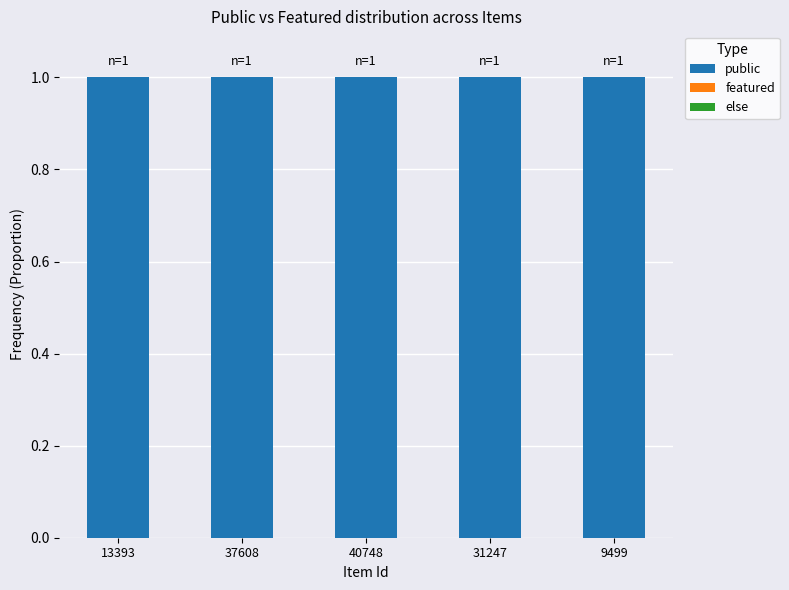

Reading right to left, what are all the values shown in this chart?

public: 1	1	1	1	1
featured: 0	0	0	0	0
else: 0	0	0	0	0